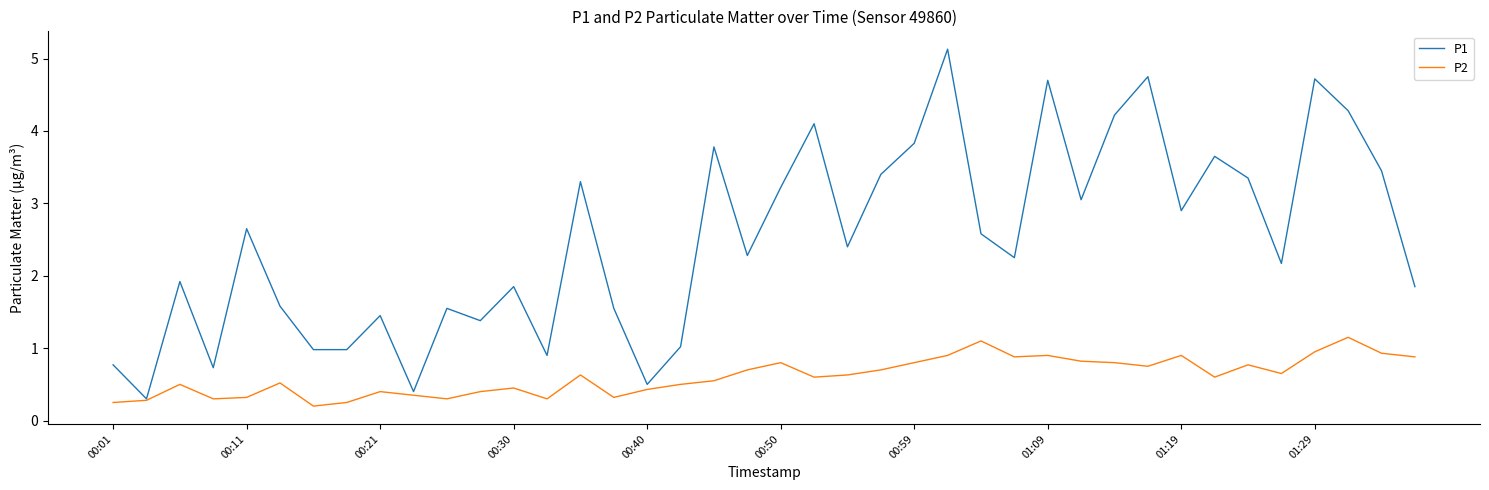

Which series has the largest range (max minus min)?

P1